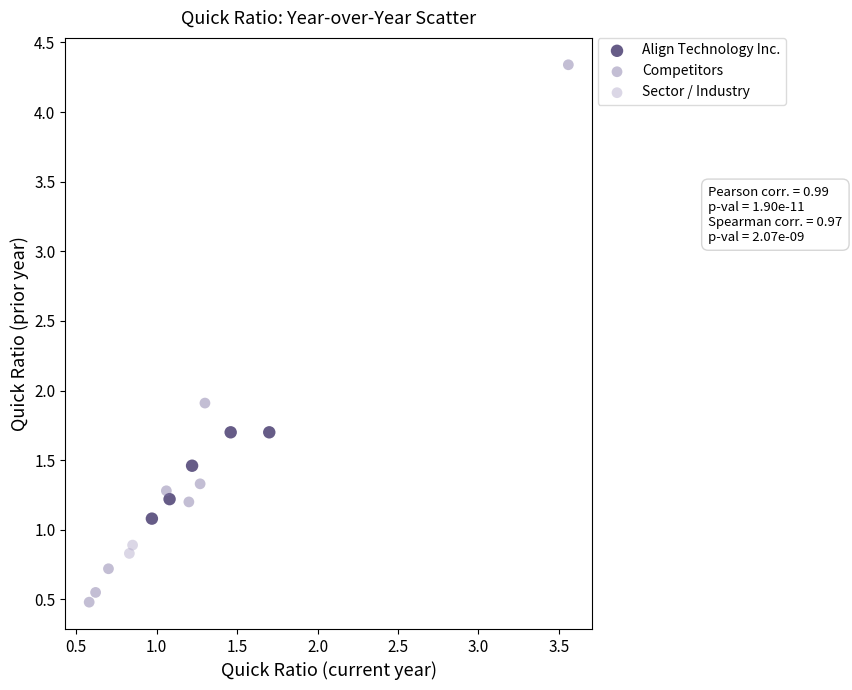

What are all the series names shown in the legend?

Align Technology Inc., Competitors, Sector / Industry